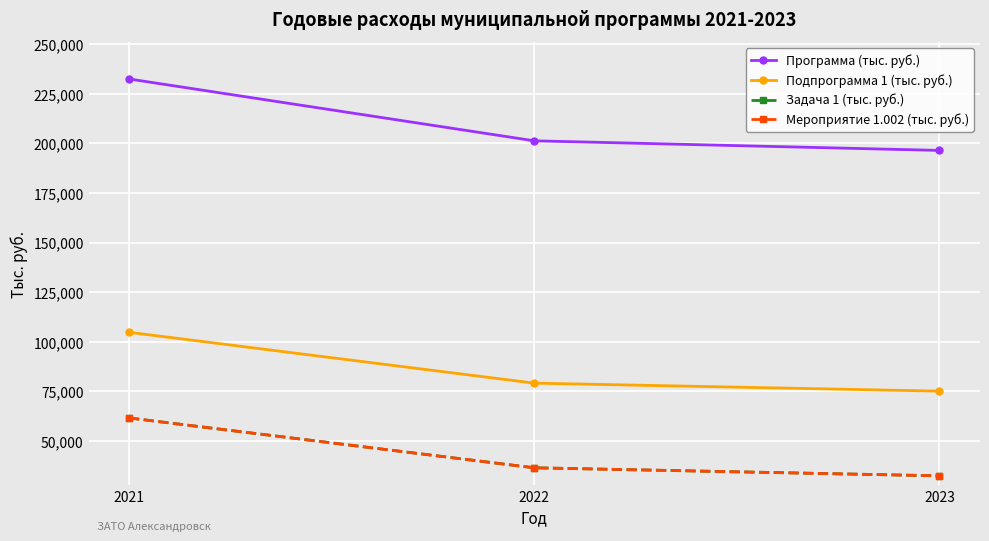

Reading left to right, transcribe all the data shown in this chart.

Программа (тыс. руб.): 232470.6	201301.6	196458.4
Подпрограмма 1 (тыс. руб.): 104797.7	79172.8	75131.7
Задача 1 (тыс. руб.): 61626.7	36501.8	32460.7
Мероприятие 1.002 (тыс. руб.): 61626.7	36501.8	32460.7